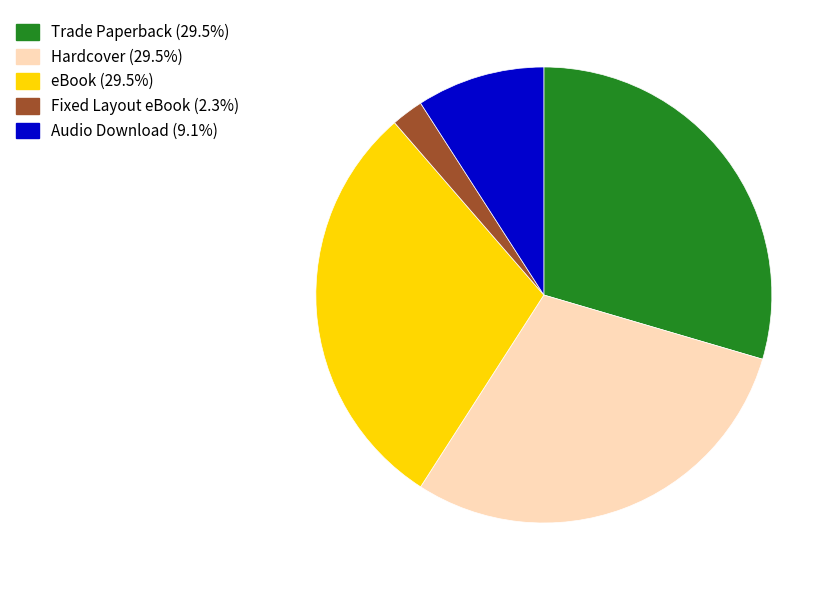

Does any single category account for the majority?

No